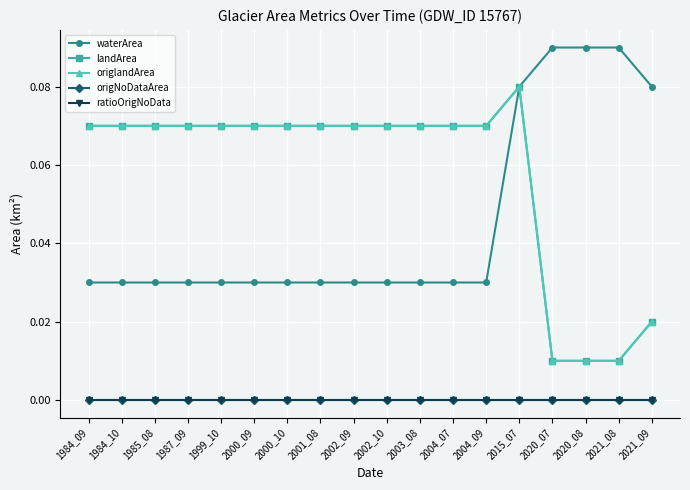

Does the chart have visible grid lines?

Yes